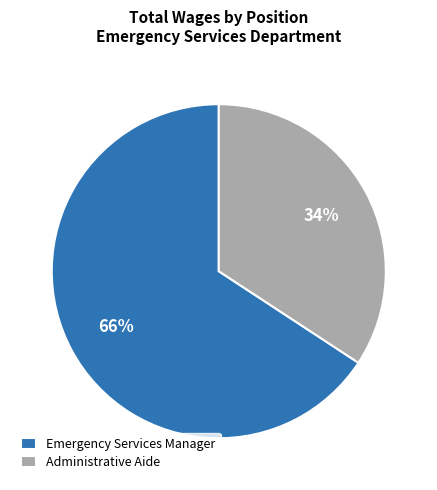

What is the ratio of the value at Administrative Aide to the value at Emergency Services Manager?

0.5